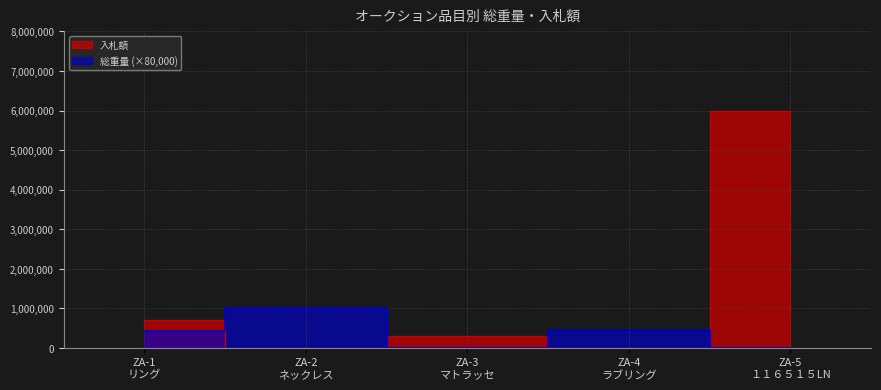

Reading left to right, what are all the values shown in this chart?

総重量: 440000	1000000	0	464000	0
入札額: 700000	0	300000	0	6000000